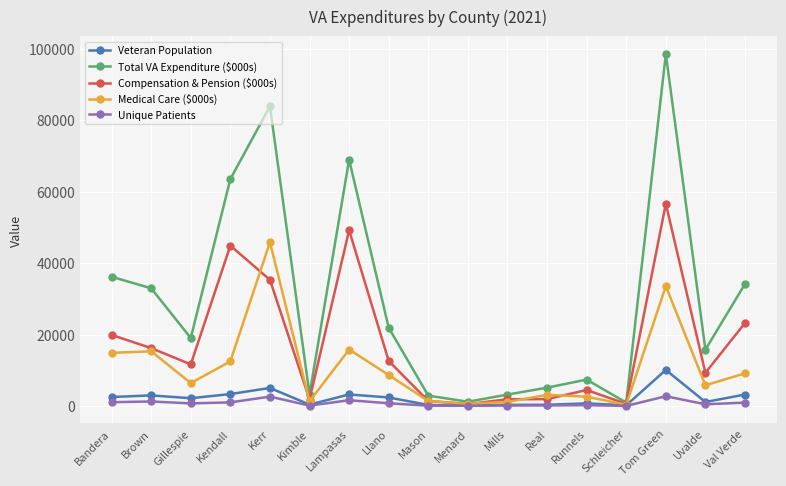

The value of Veteran Population at Tom Green is 2753. True or false?

False